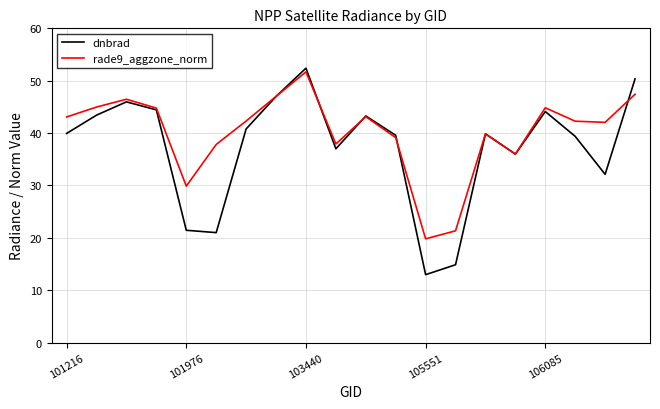

What is the minimum value for rade9_aggzone_norm?

19.8